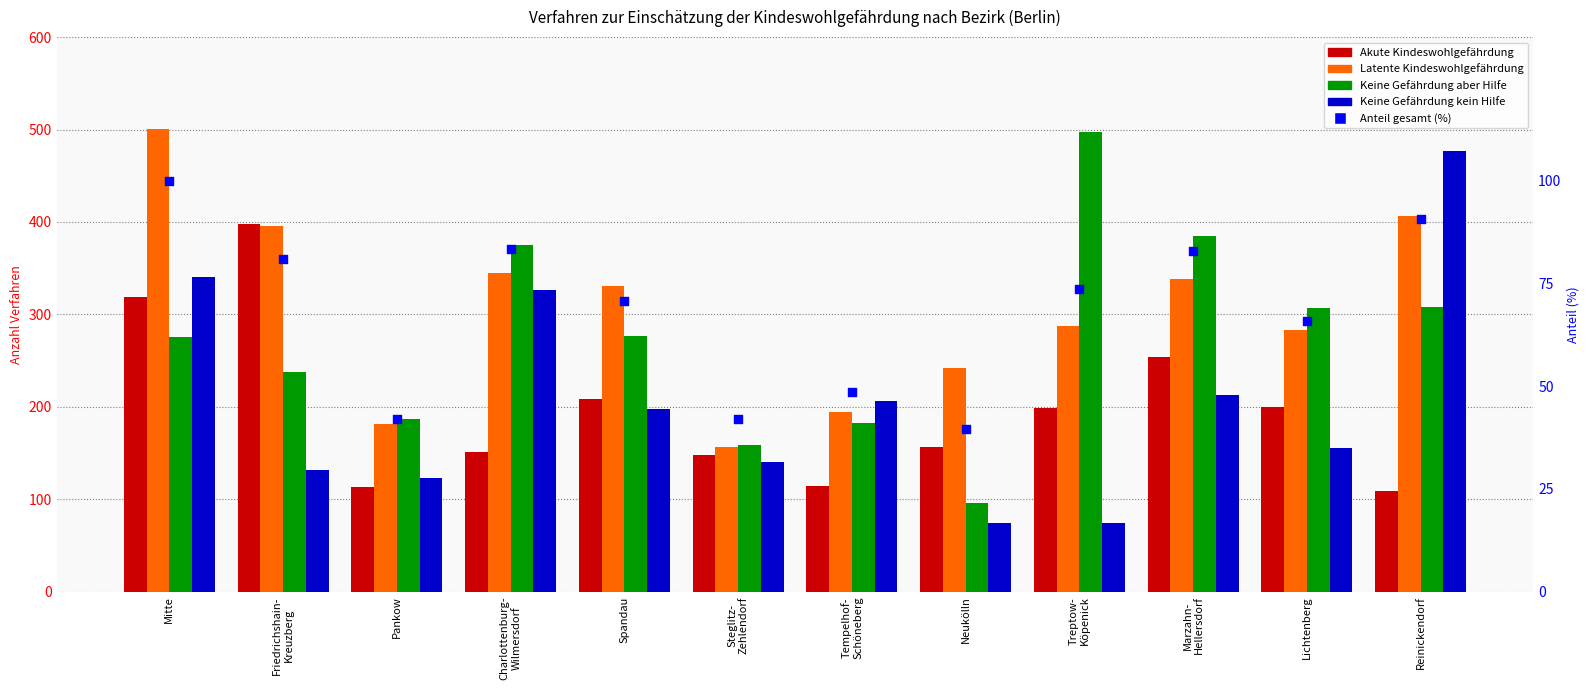

What are all the series names shown in the legend?

Akute Kindeswohlgefährdung, Latente Kindeswohlgefährdung, Keine Gefährdung aber Hilfe, Keine Gefährdung kein Hilfe, Anteil gesamt (%)